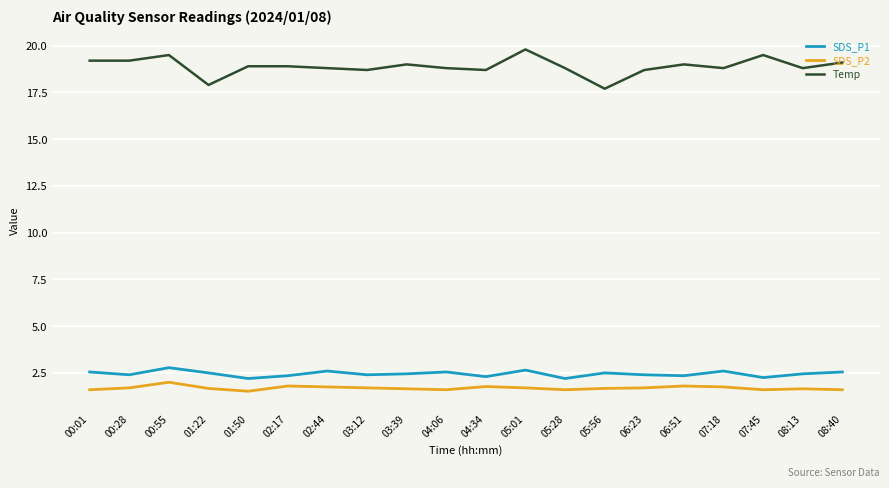

What is the sum of all SDS_P1 values?

49.0